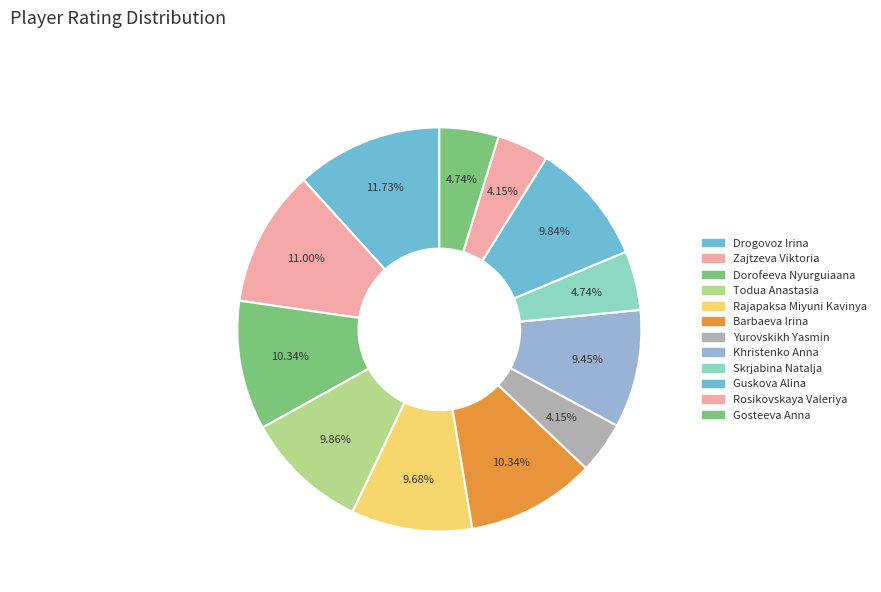

How many slices are in this pie chart?

12